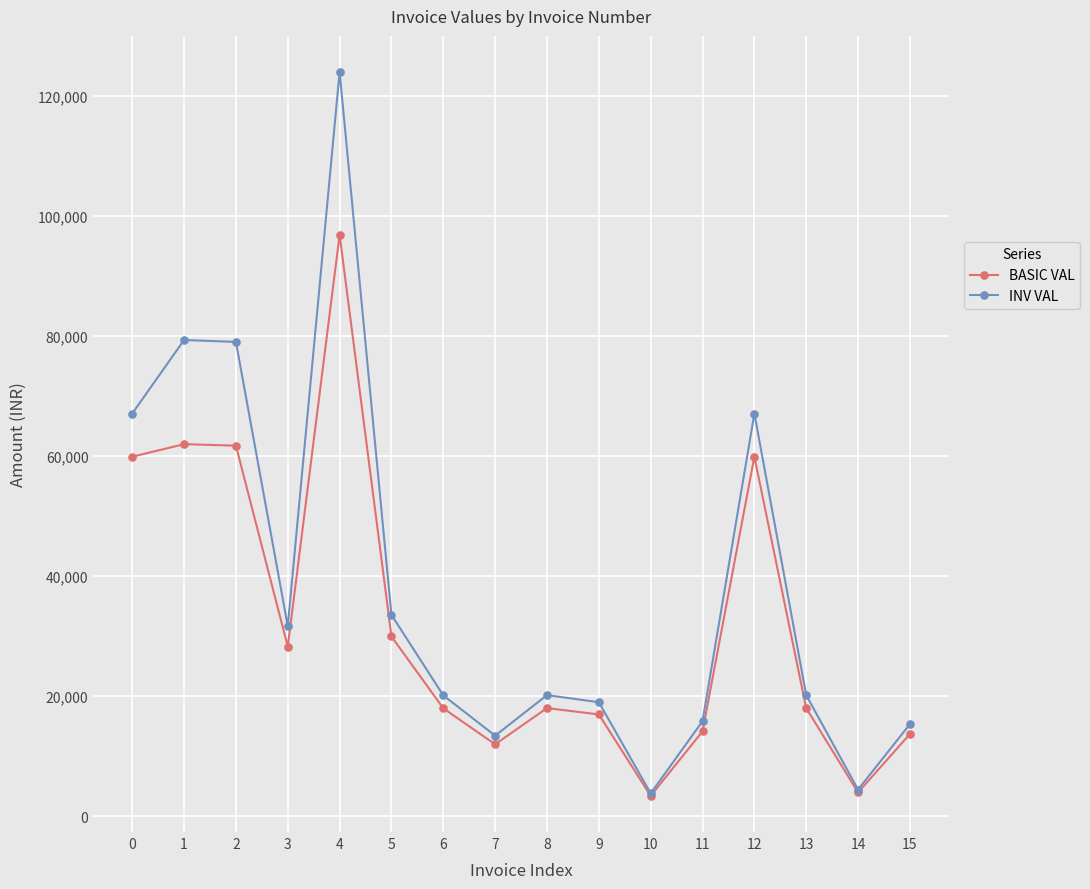

What is the difference between the second highest and minimum values in the INV VAL series?

75499.2